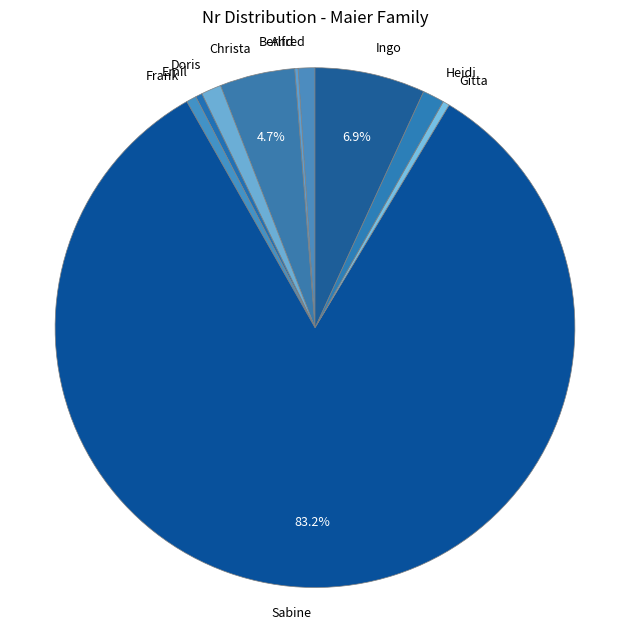

What is the majority slice?

Sabine